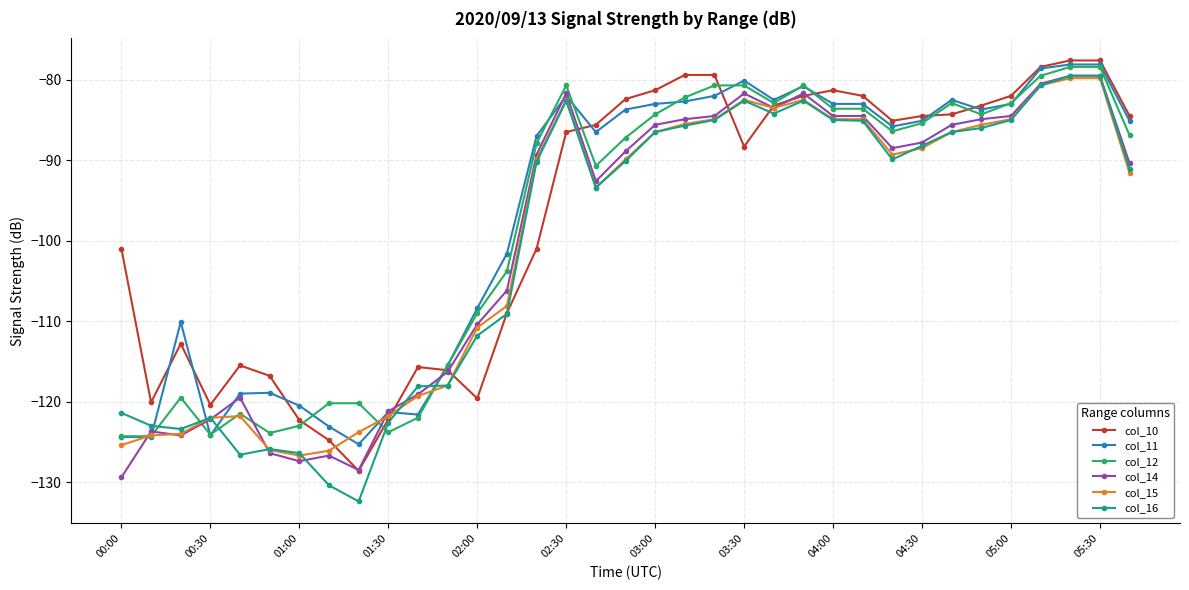

What is the greatest value displayed?

-77.6